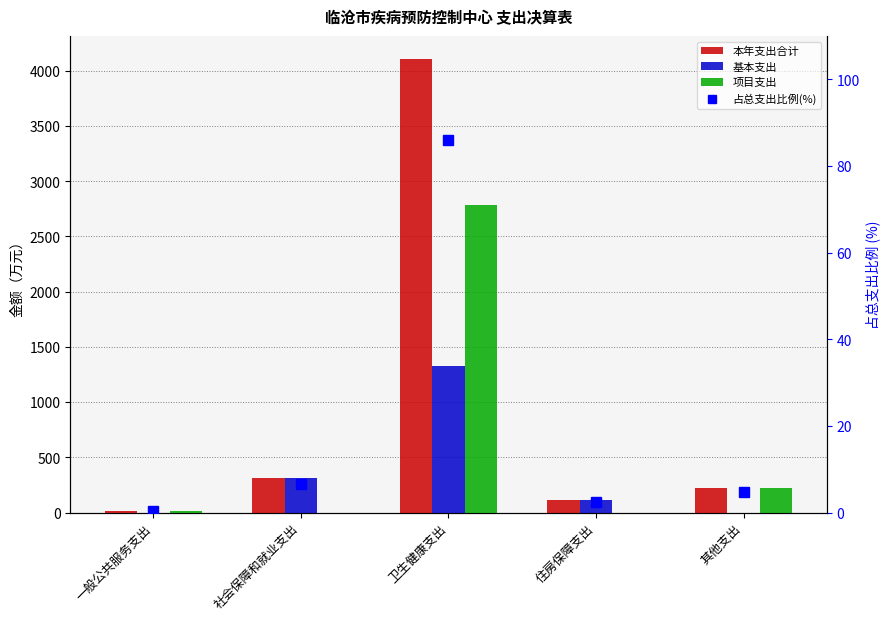

At which label is 占总支出比例(%) closest to 43?

社会保障和就业支出